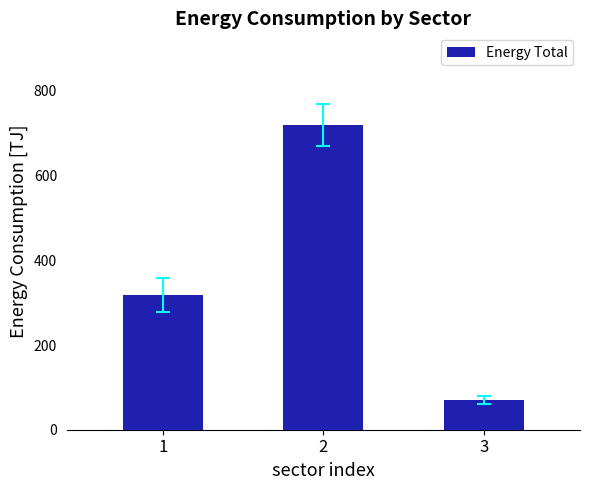

How many bars are there in total?

3